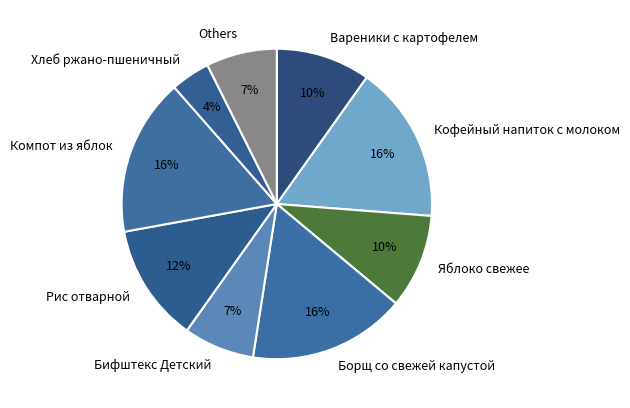

To the nearest percent, what is the combined percentage of Бифштекс Детский and Вареники с картофелем?

17%